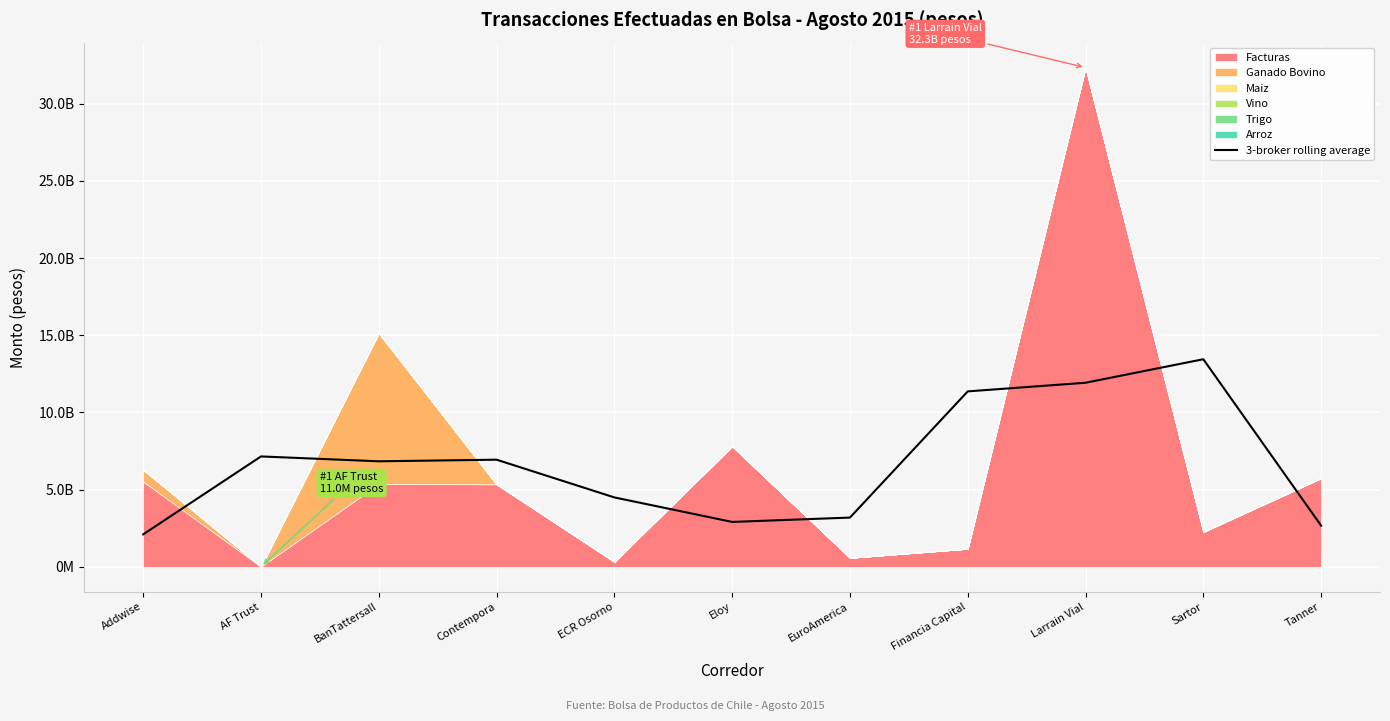

True or false: the data shows 9675887037.3 at AF Trust.

False